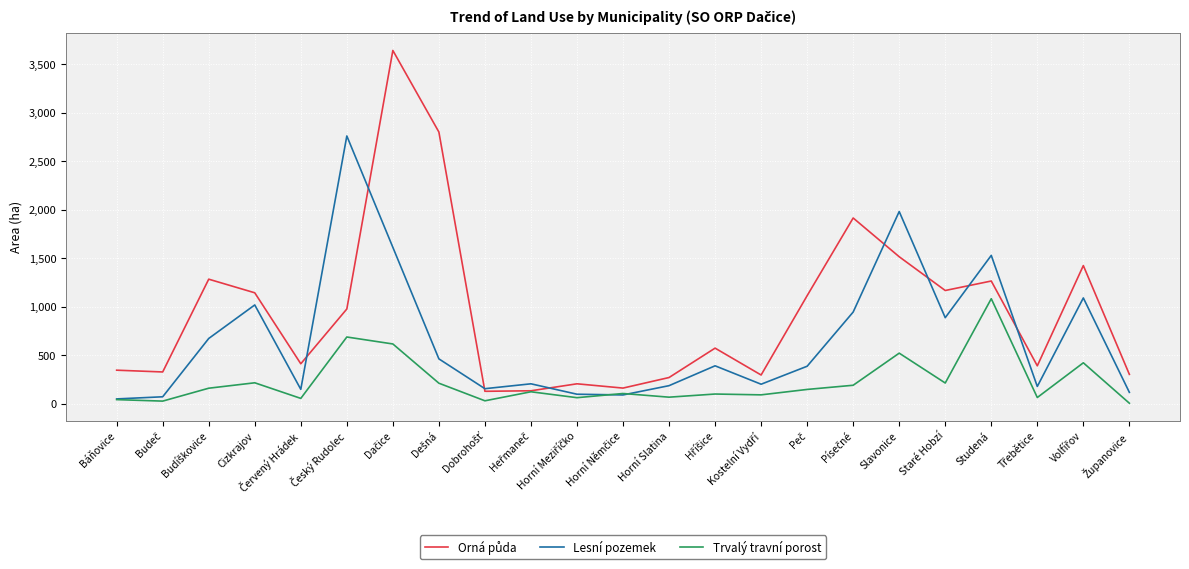

What is the maximum value for Lesní pozemek?

2761.0